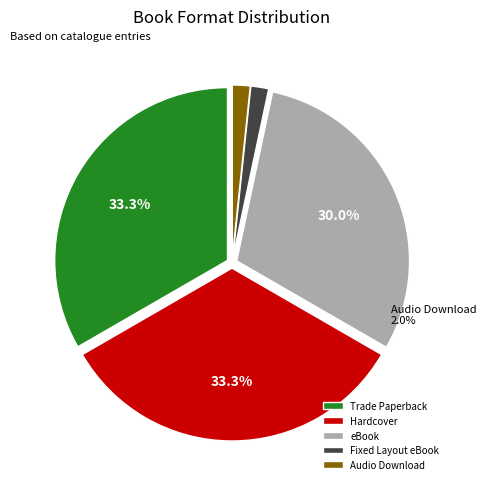

Between Audio Download and Hardcover, which is larger?

Hardcover